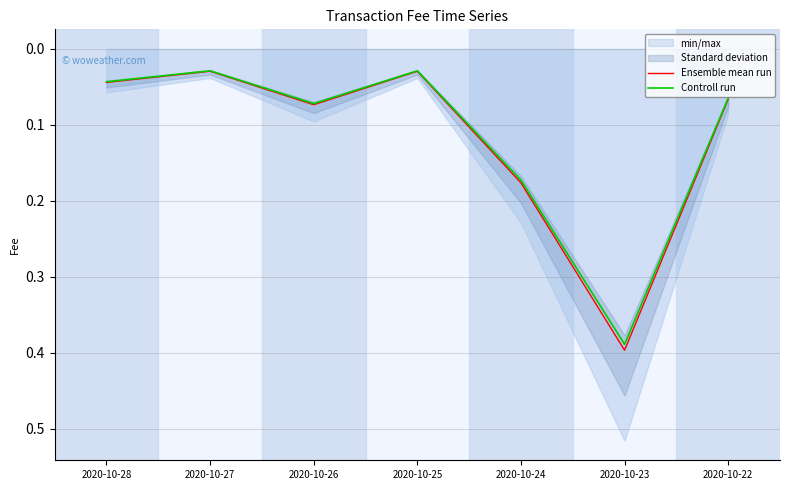

True or false: Ensemble mean run and Controll run intersect in this chart.

False